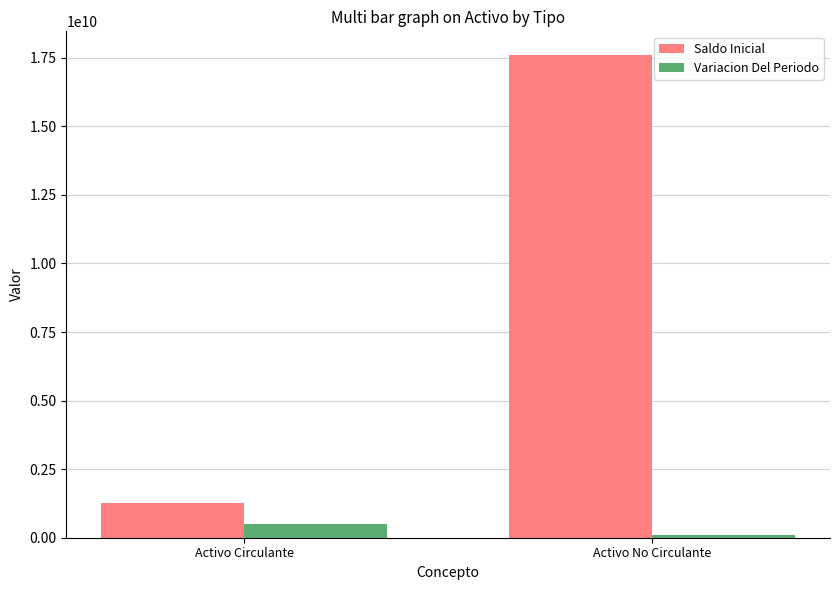

Which series has the largest total across all categories?

Saldo Inicial